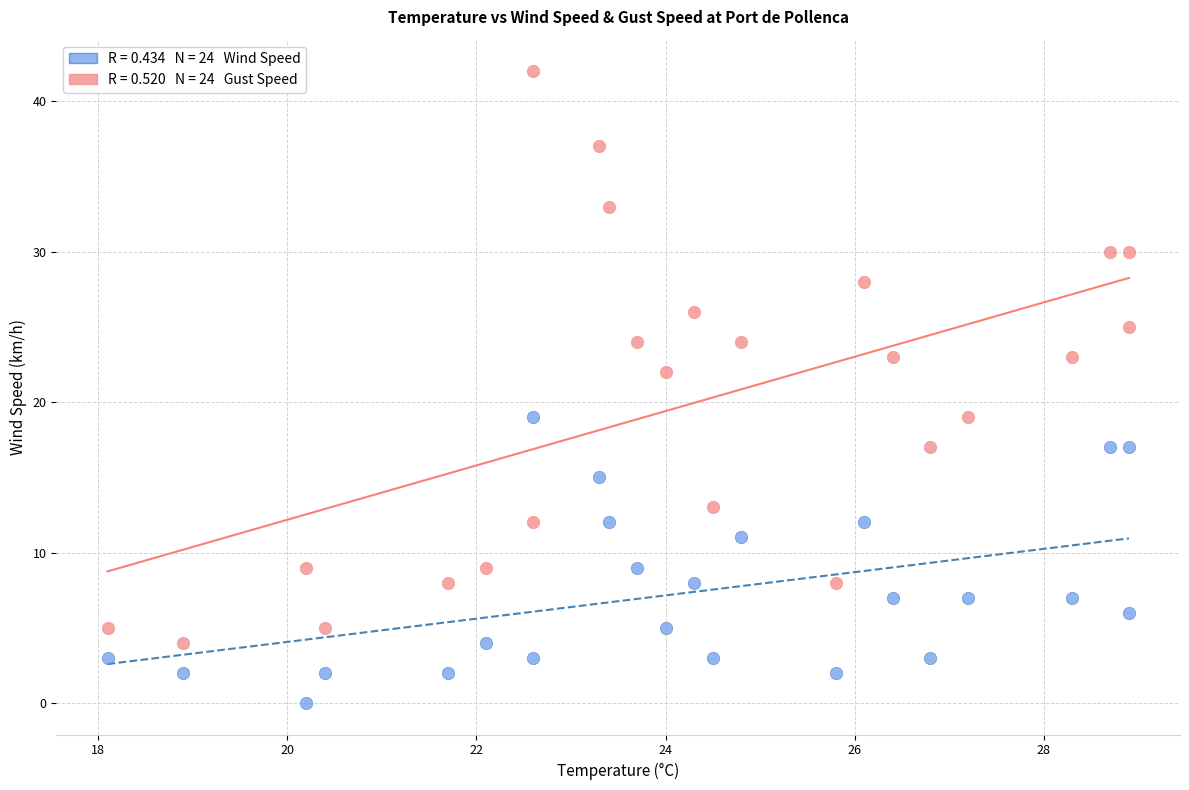

Across all series, what Y value is closest to 21?

22